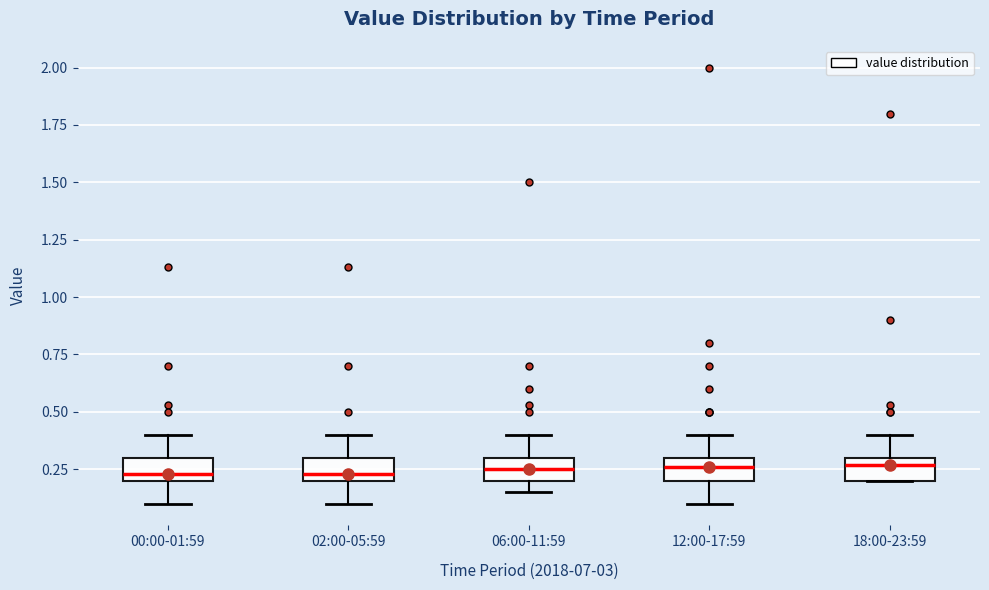

Where is the lower edge of the box for 06:00-11:59 on the y-axis? The values are not printed on the chart, so give them approximately, as read against the axis.

0.20